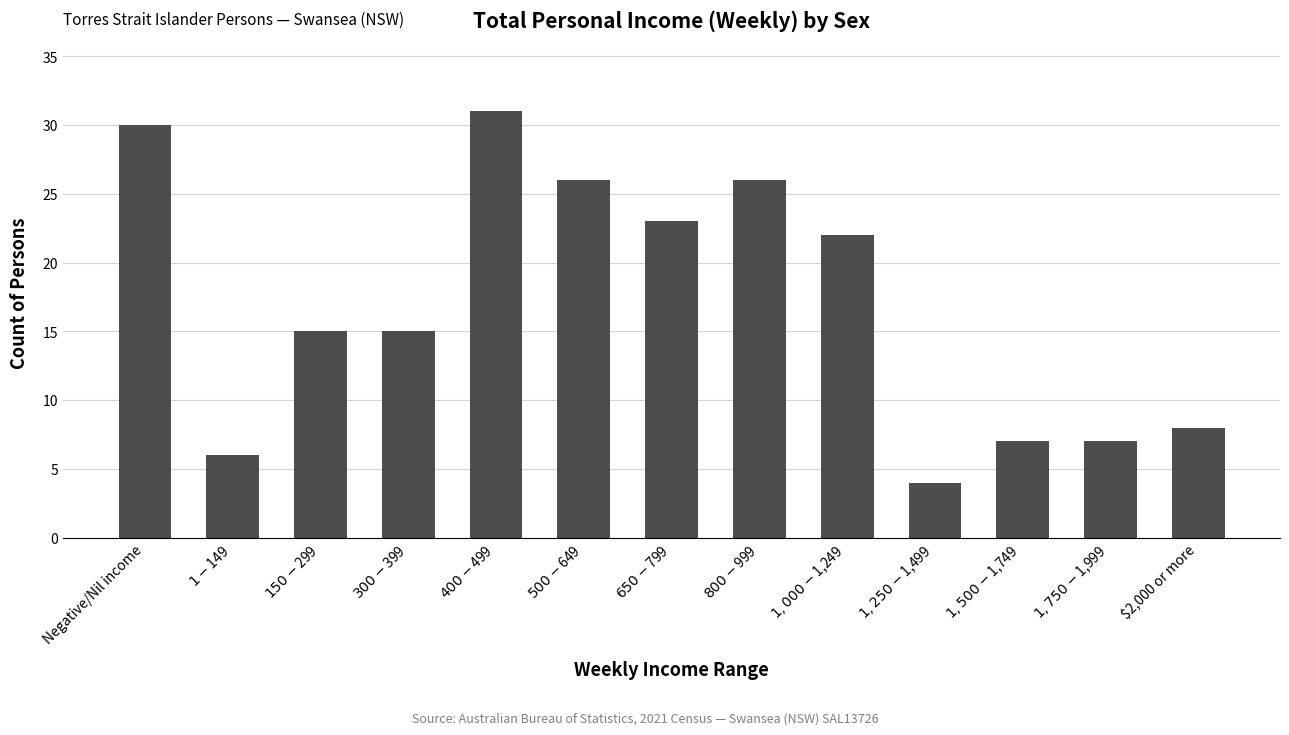

What is the sum of all values?

220